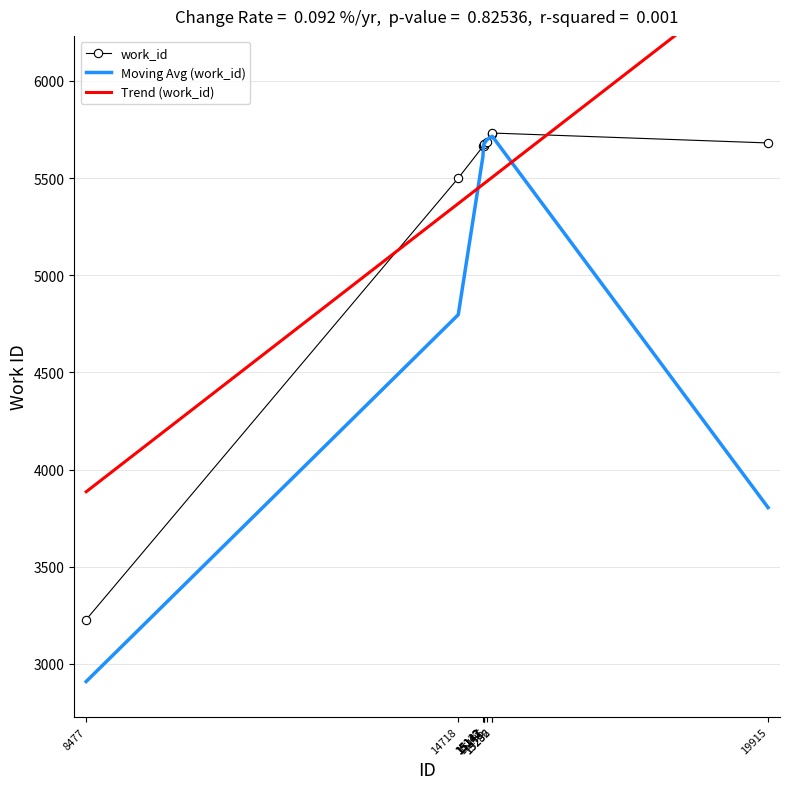

The value of Moving Avg (work_id) at 15142 is 5666.3. True or false?

True